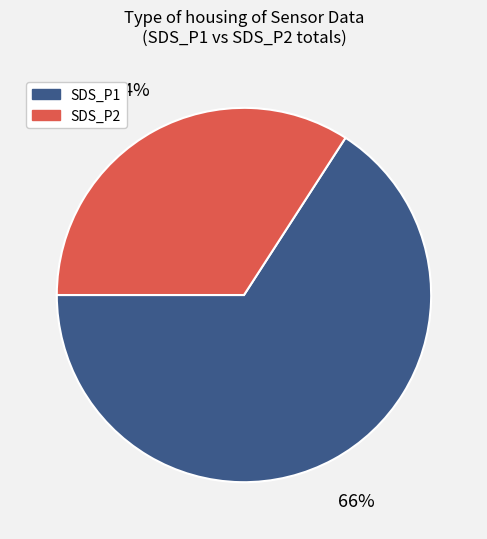

Is the sum of SDS_P2 and SDS_P1 greater than half?

Yes